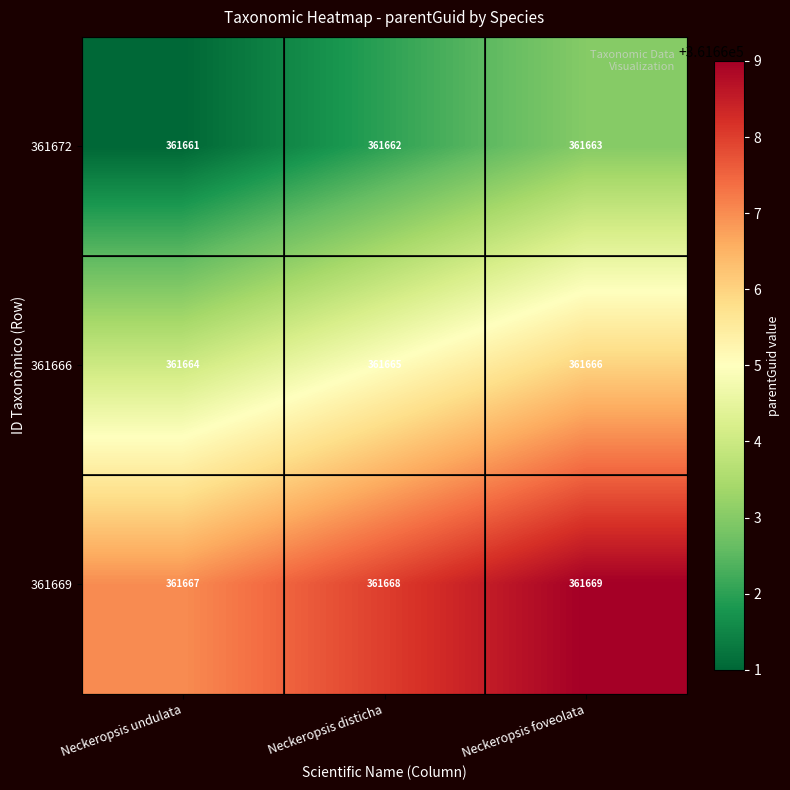

Reading left to right, list all the values displayed in this chart.

361672: 361661	361662	361663
361666: 361664	361665	361666
361669: 361667	361668	361669